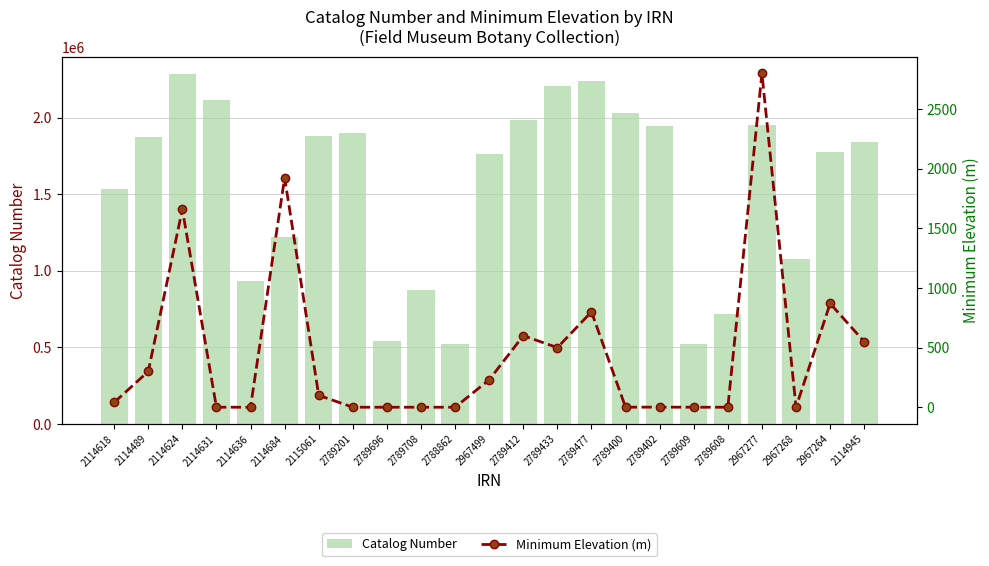

At which category is the sum across all series the highest?

2114624